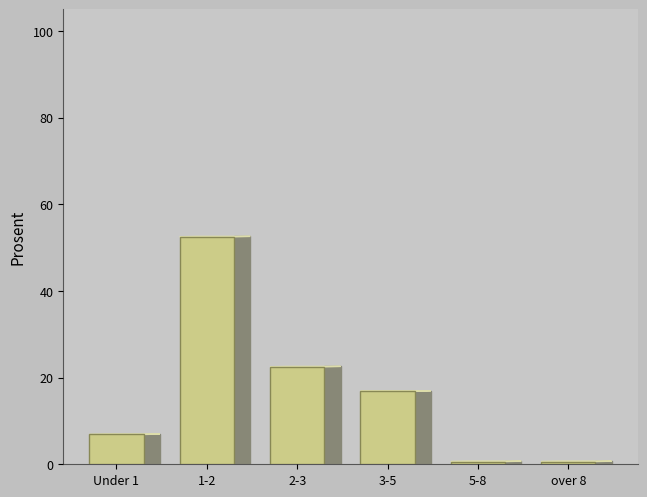

Reading left to right, list all the values displayed in this chart.

6.9	52.5	22.5	16.9	0.6	0.6